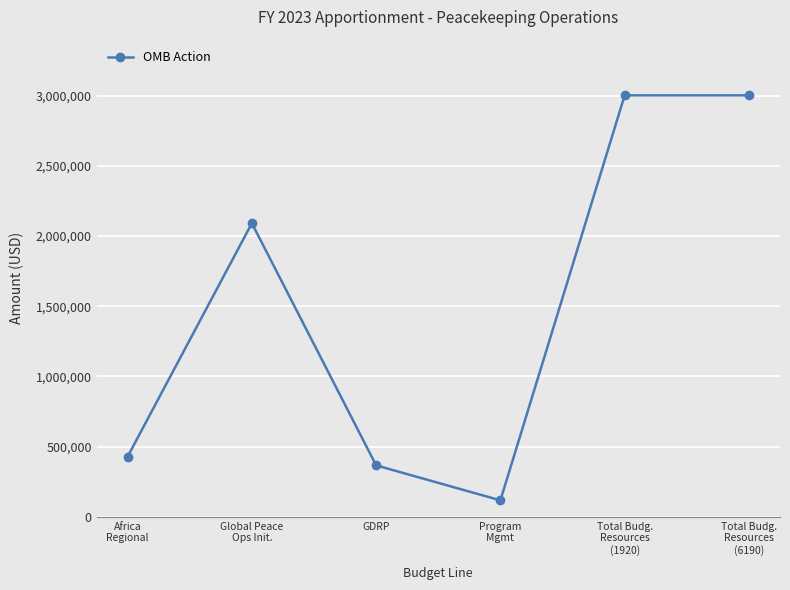

What is the difference between the values at Global Peace
Ops Init. and Africa
Regional?

1663884